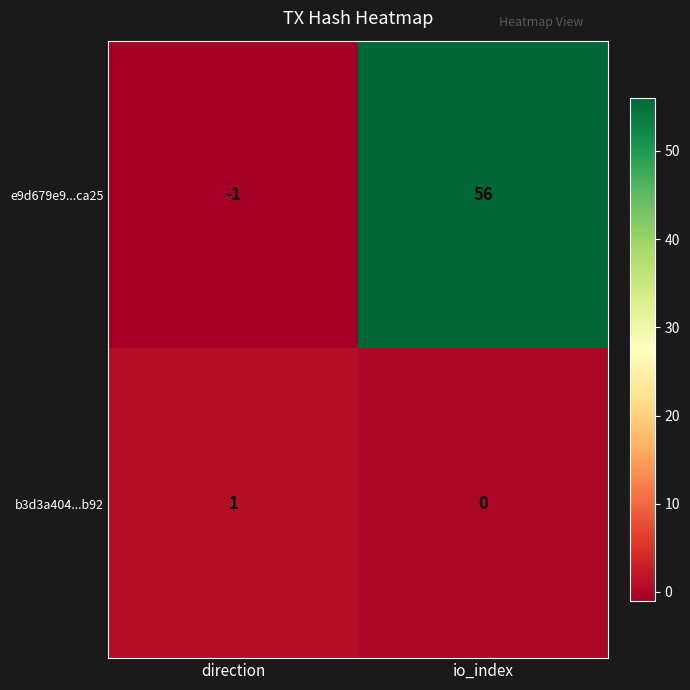

Which series has the largest total across all categories?

e9d679e9...ca25